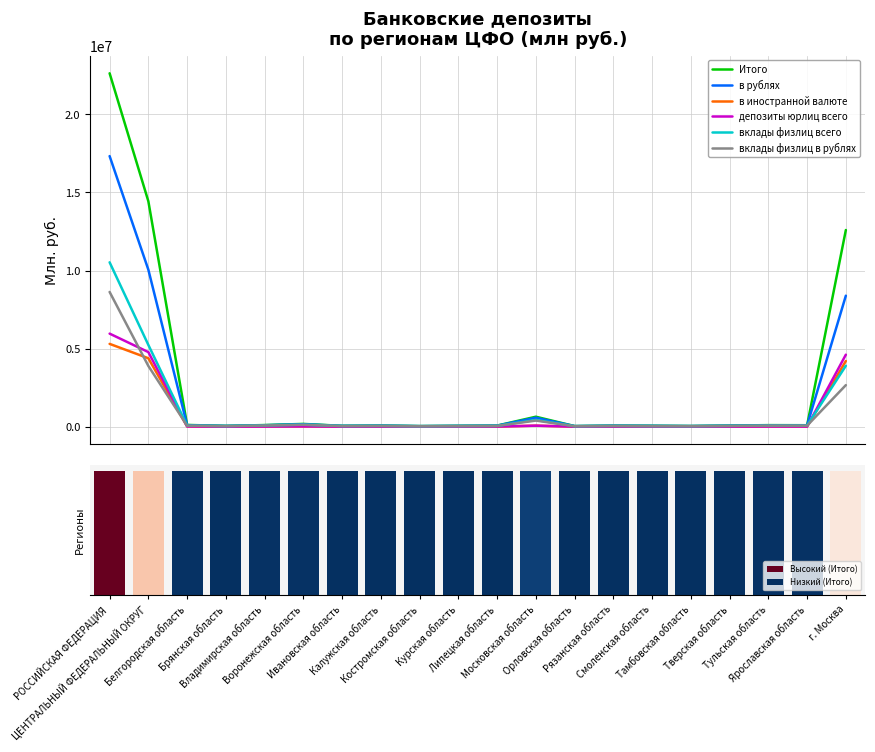

What is the difference between the maximum and second lowest values in the вклады физлиц всего series?

10496494